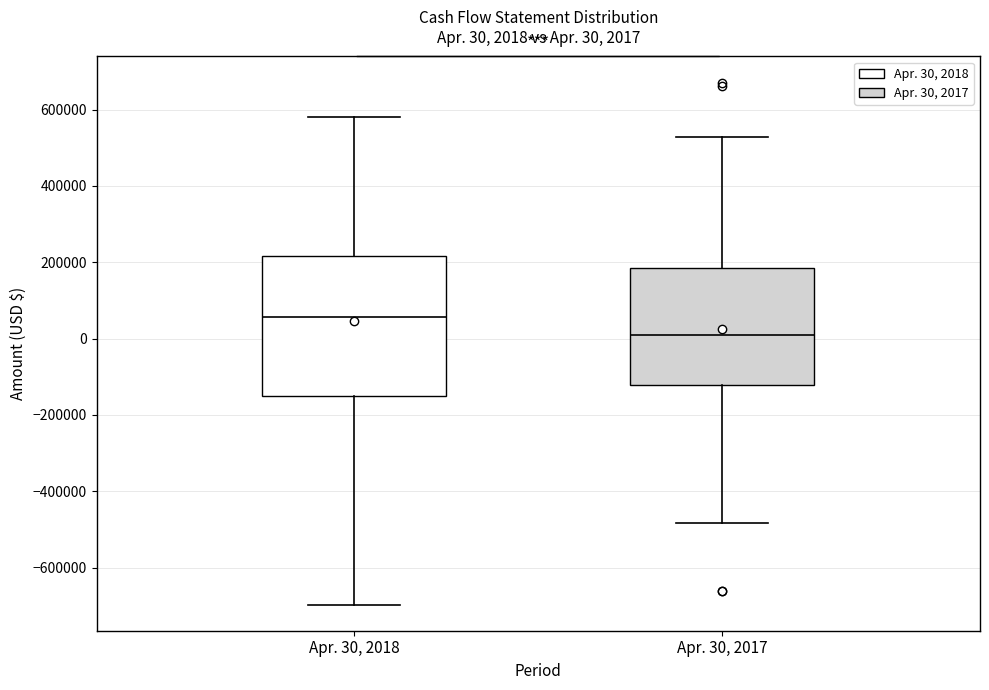

Which box has the highest median line?

Apr. 30, 2018